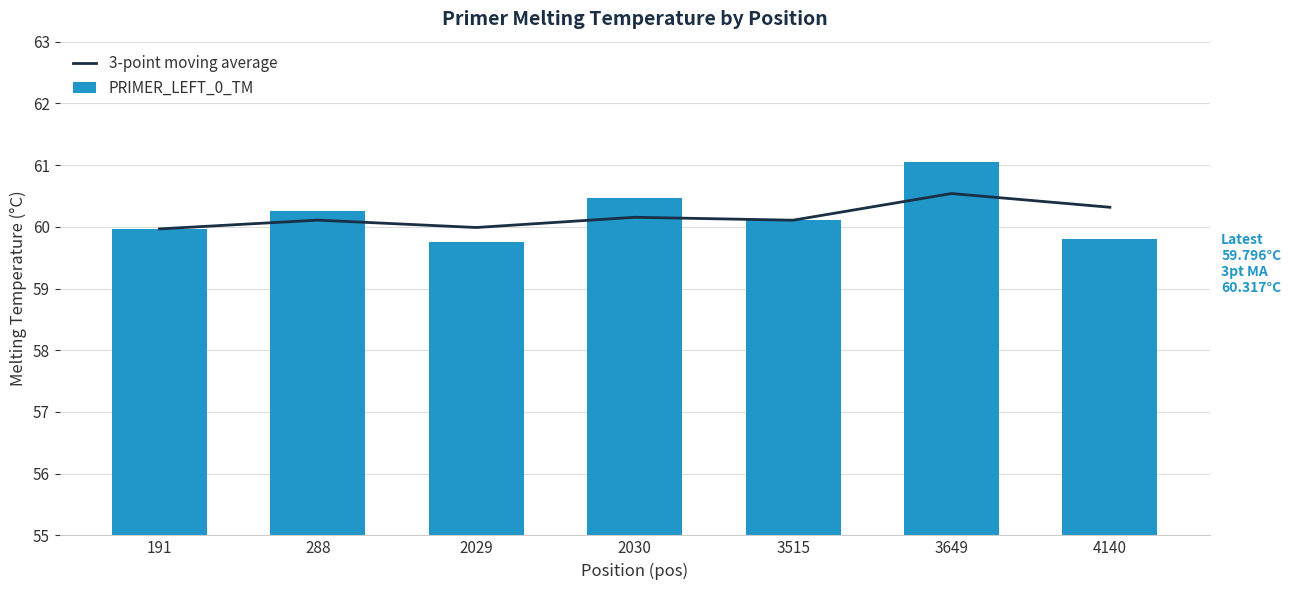

What is the difference between the maximum and second lowest values in the PRIMER_LEFT_0_TM series?

1.2